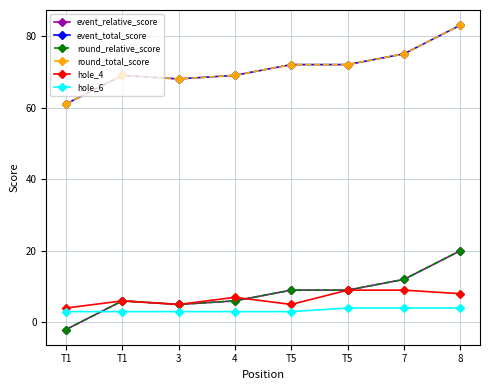

How many lines are shown in the chart?

6